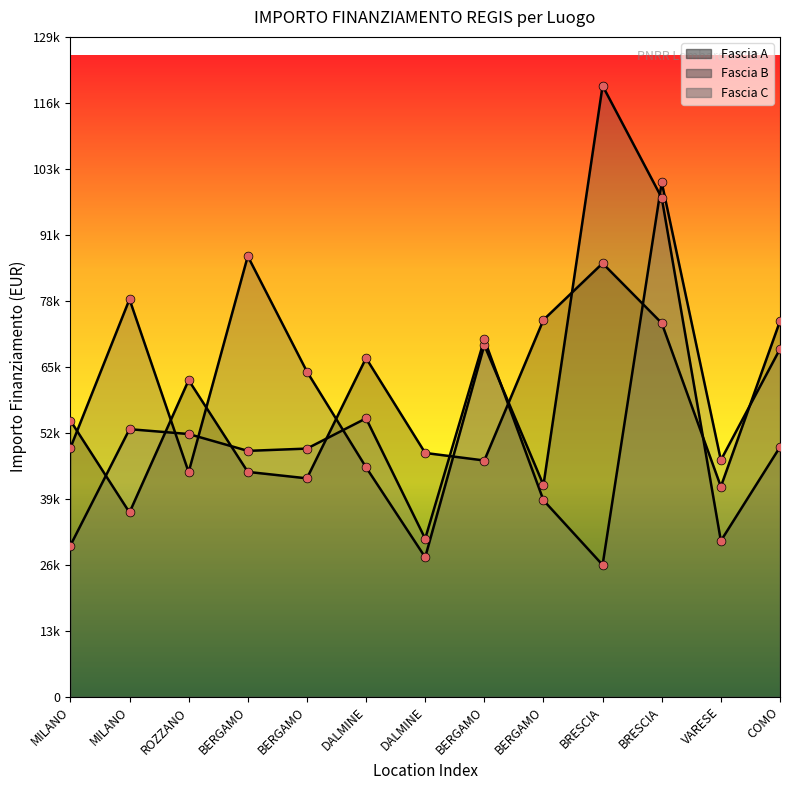

Which series reaches the minimum Y coordinate?

Fascia C